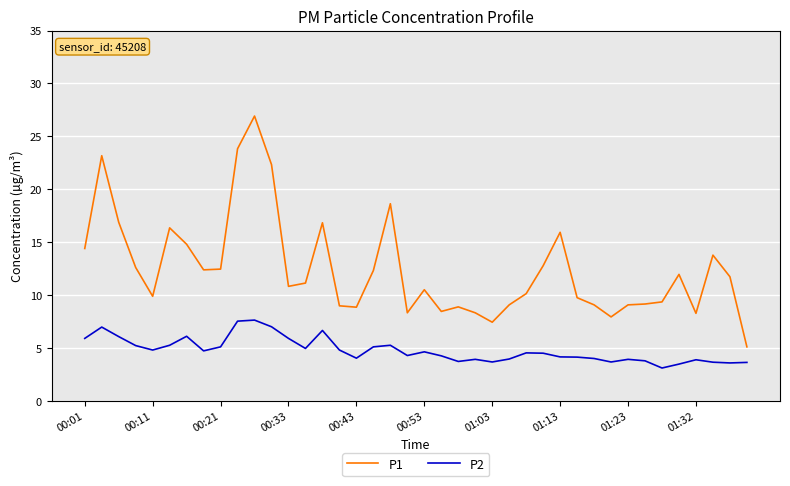

How many lines are shown in the chart?

2